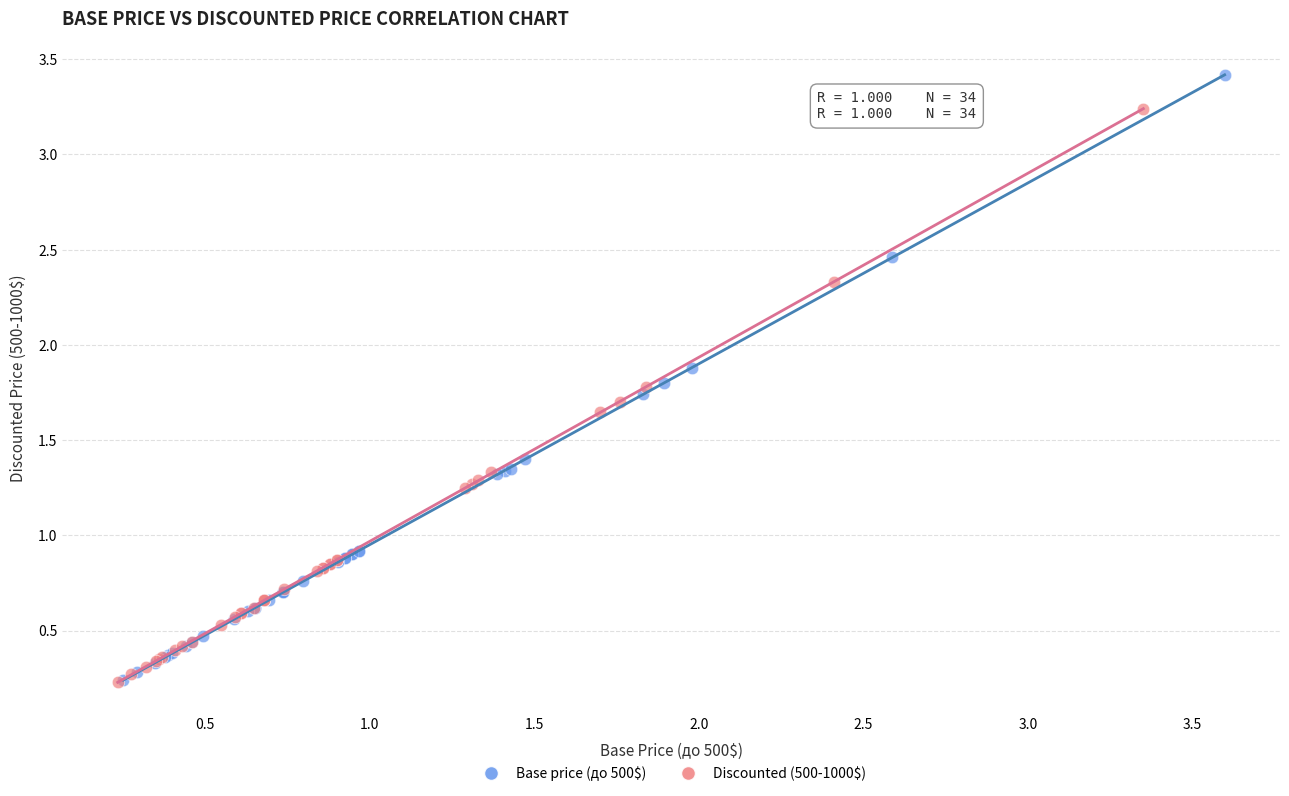

Which series contains the highest Y value?

Base price (до 500$)